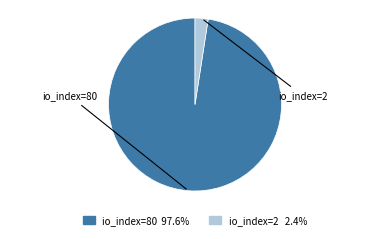

Count the number of slices in the pie.

2